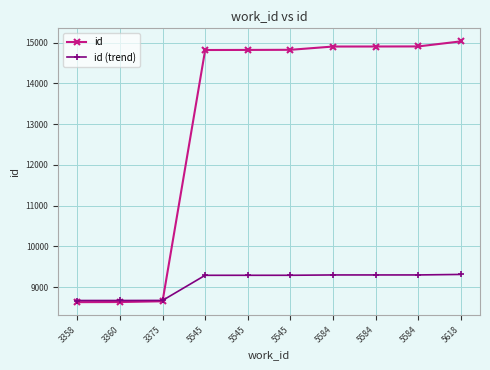

True or false: id and id (trend) intersect in this chart.

True